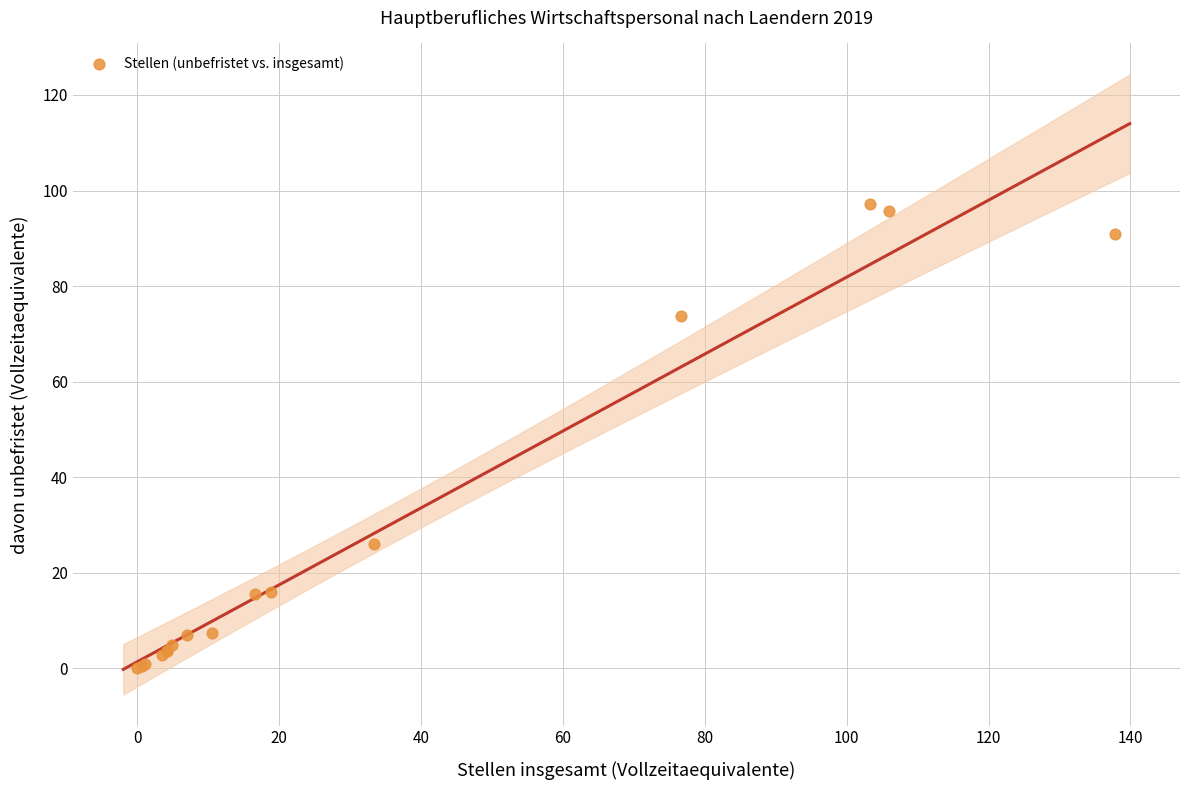

What Y value in the scatter plot is closest to 48?

26.1